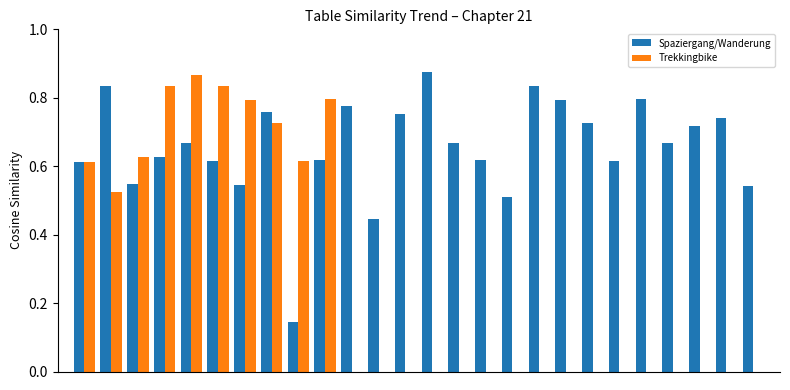

Which series has the largest total across all categories?

Spaziergang/Wanderung